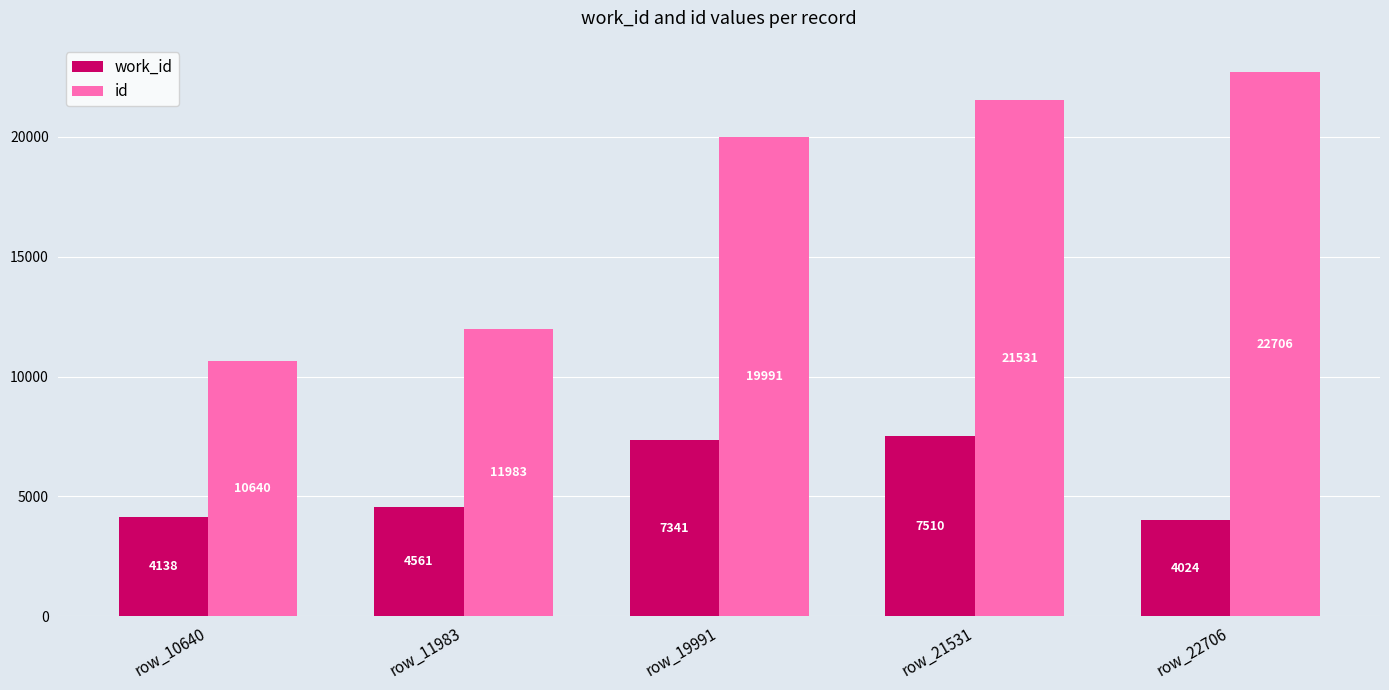

True or false: work_id has a value of 4024 at row_22706.

True